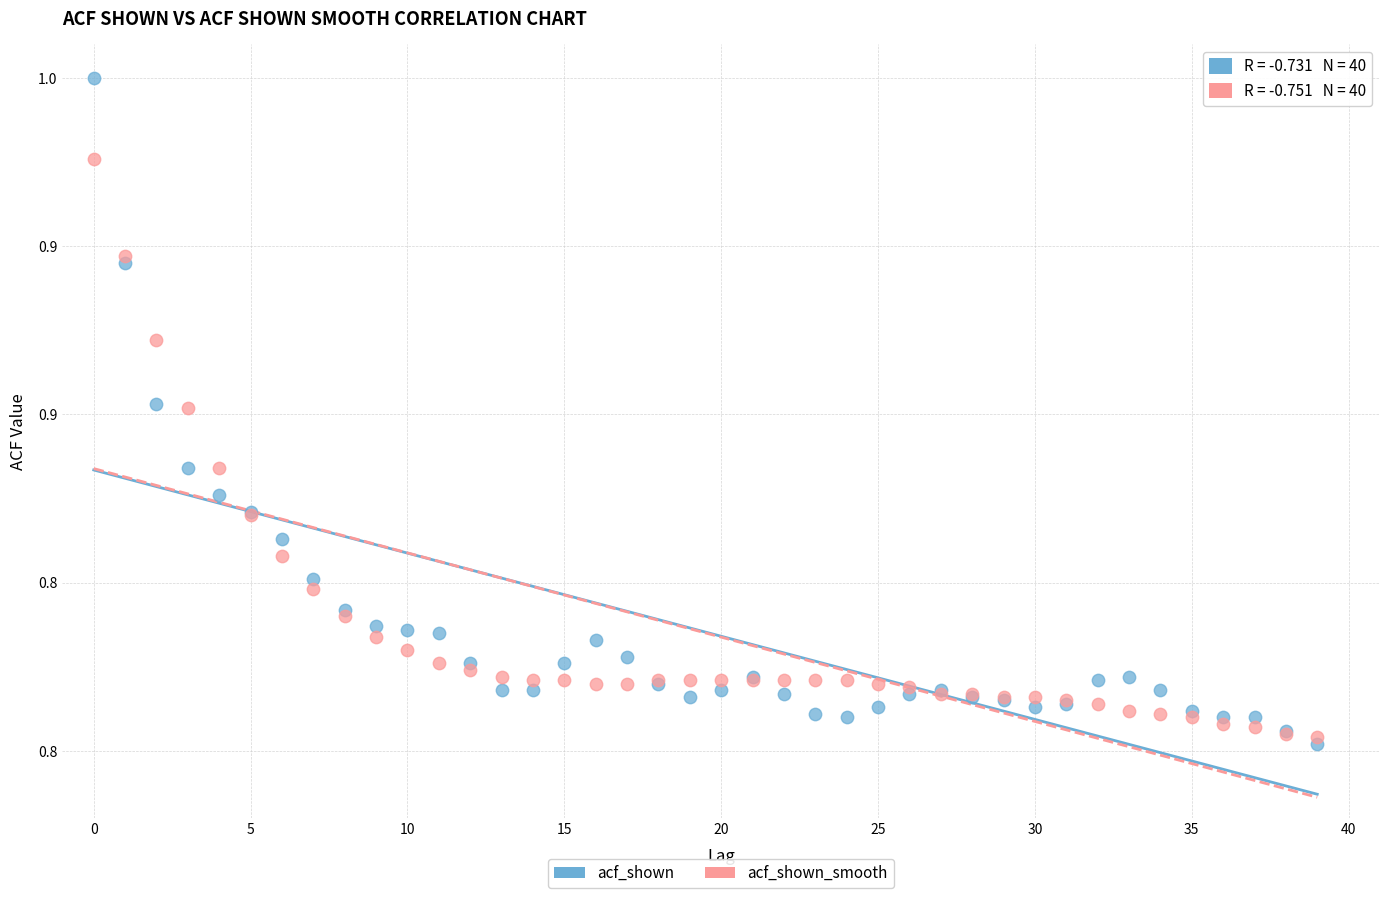

Which series contains the highest Y value?

acf_shown